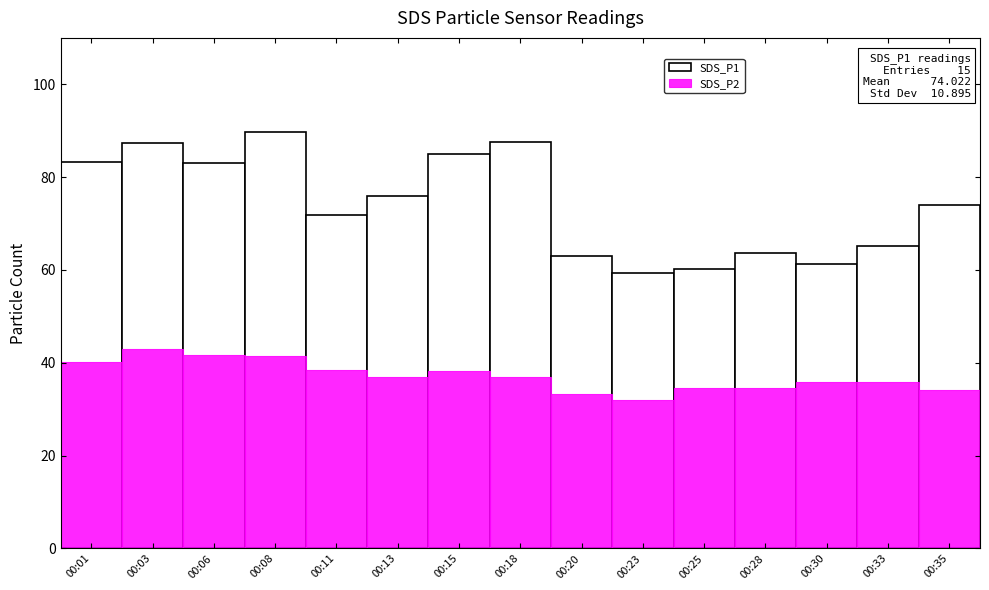

Is it true that SDS_P1 equals 76.0 at 00:13?

True